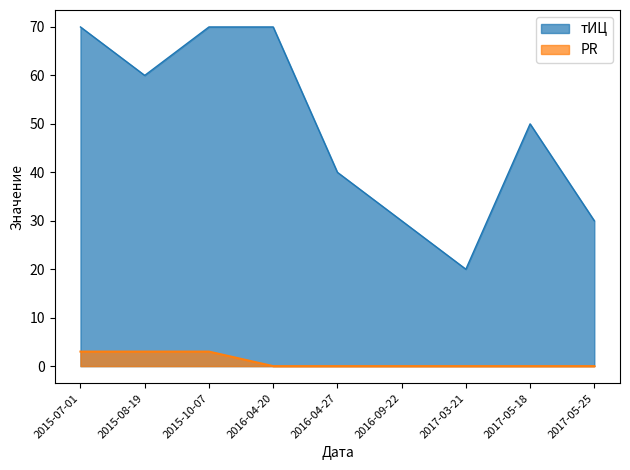

True or false: тИЦ and PR cross at least once.

False